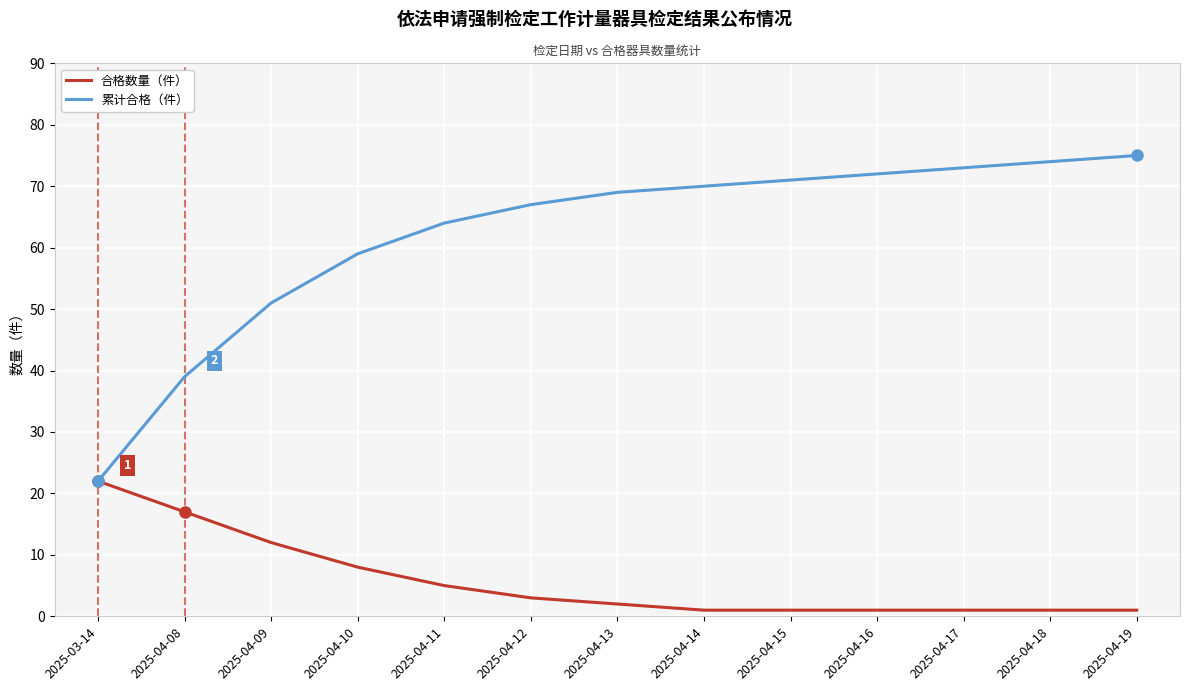

List the series in order of their overall mean, lowest first.

合格数量（件）, 累计合格（件）